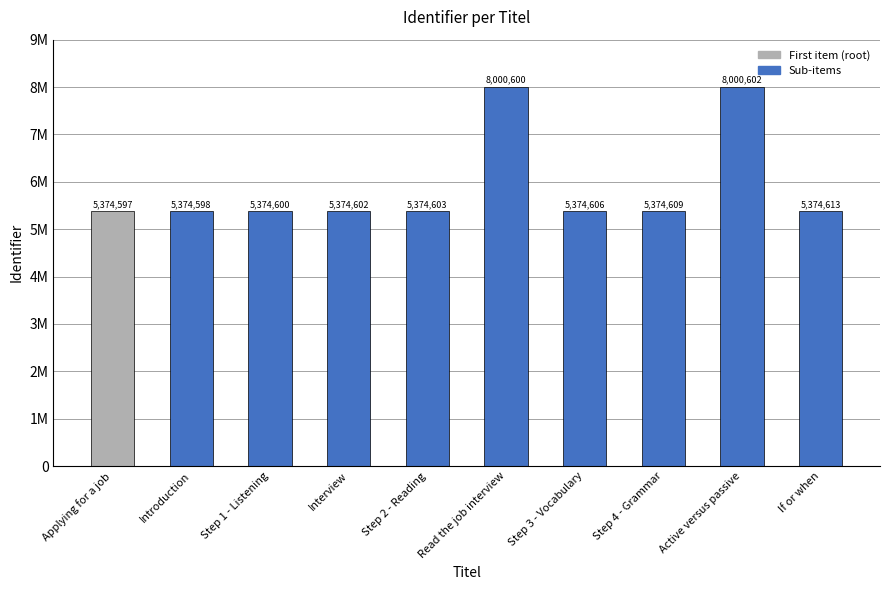

What is the label of the 2nd bar from the right?

Active versus passive